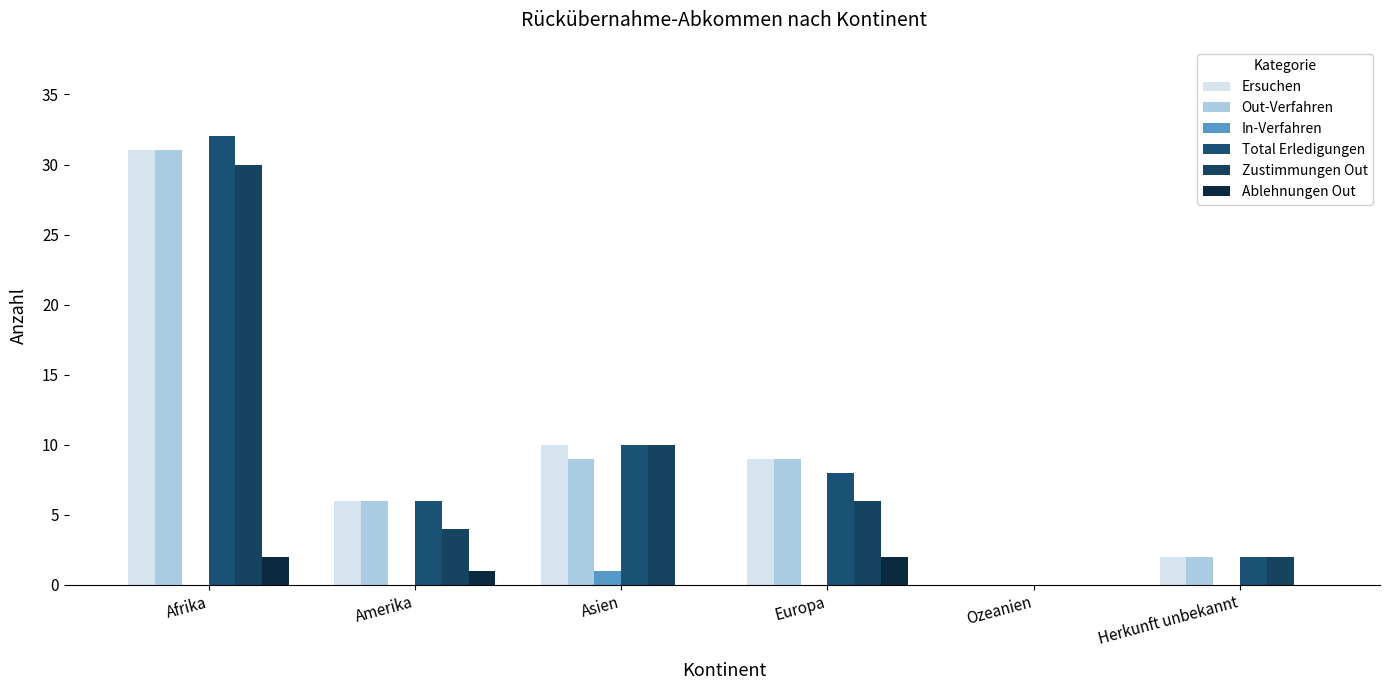

List the series in order of their peak value, highest first.

Total Erledigungen, Ersuchen, Out-Verfahren, Zustimmungen Out, Ablehnungen Out, In-Verfahren